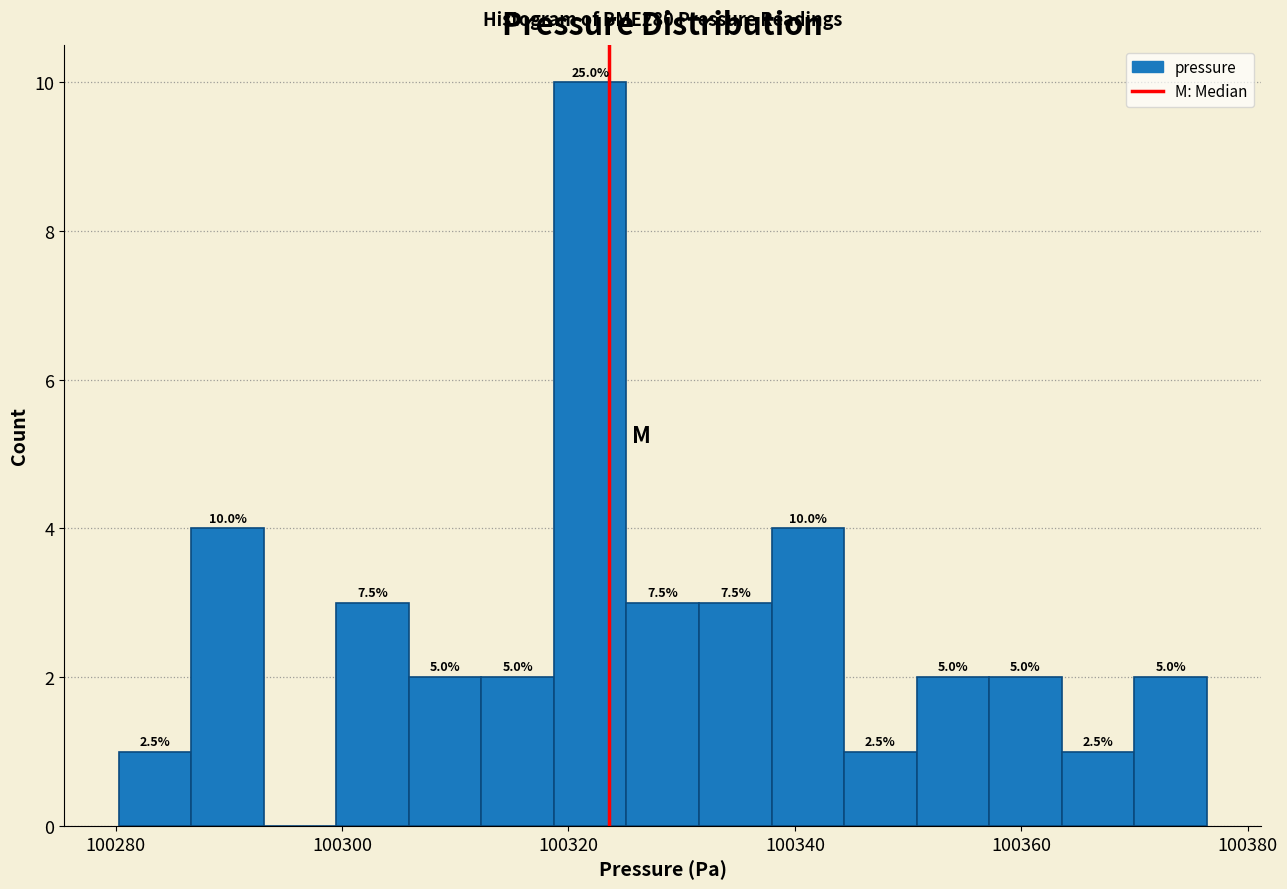

Read against the x-axis, roughly where is the centre of the tallest bar?

100322